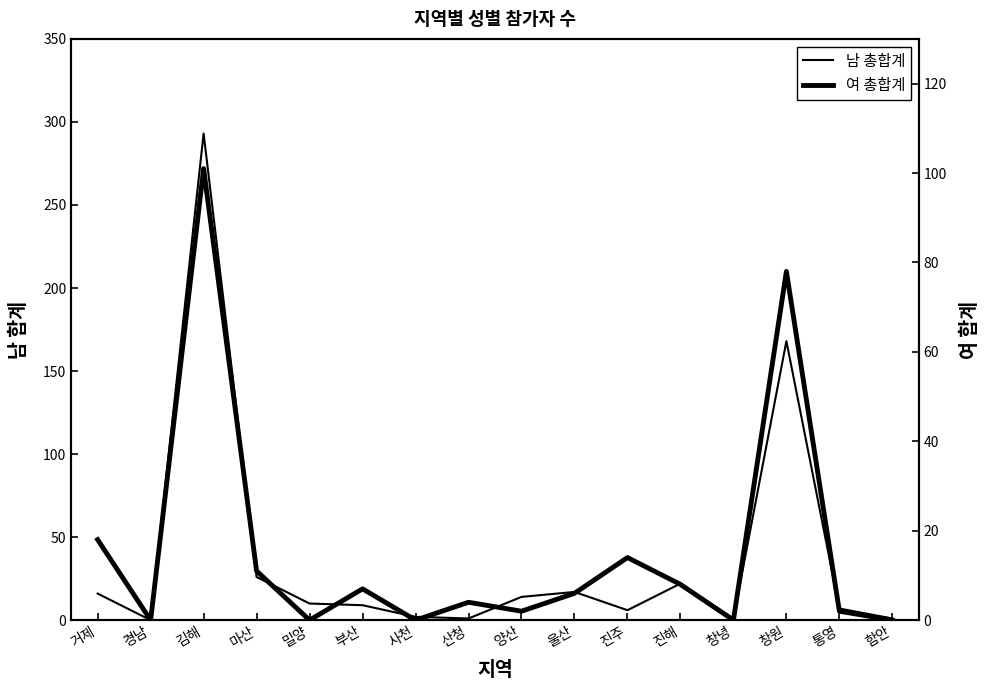

Which series ends up on top after the final intersection of 여 총합계 and 남 총합계?

남 총합계